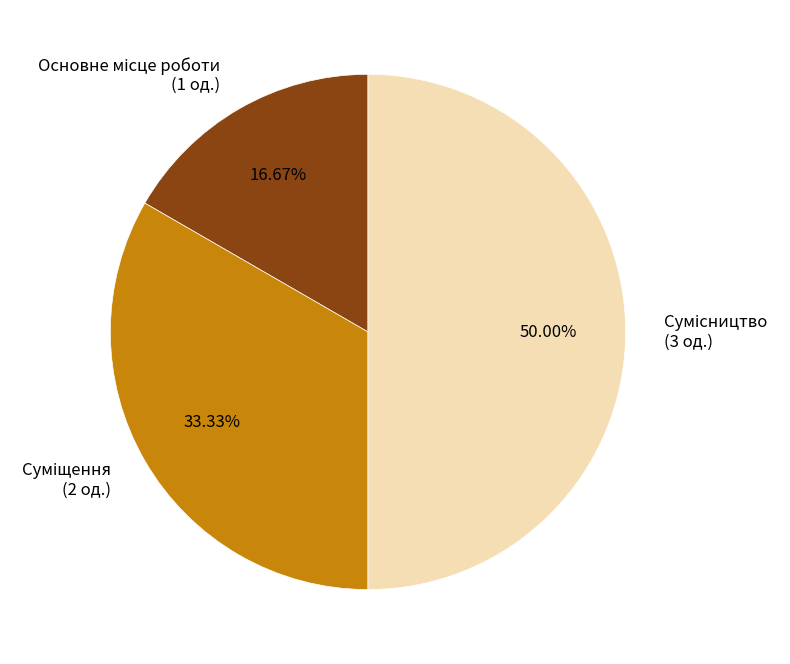

How many segments does this pie chart have?

3